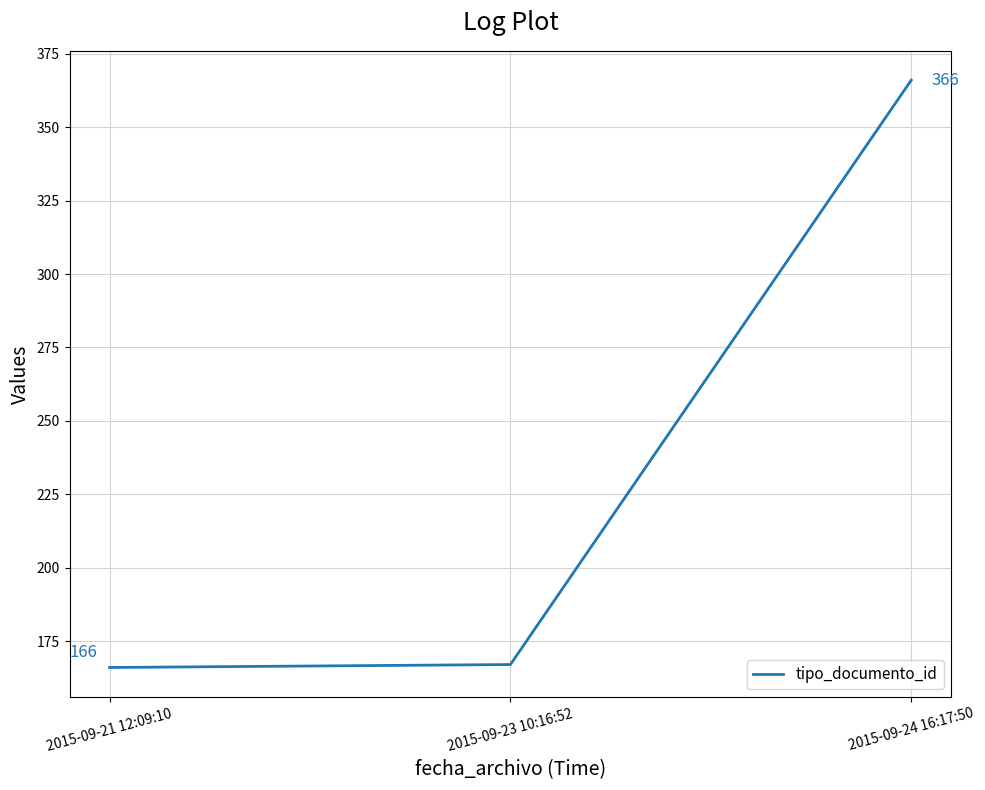

What position from the left is 2015-09-21 12:09:10?

1